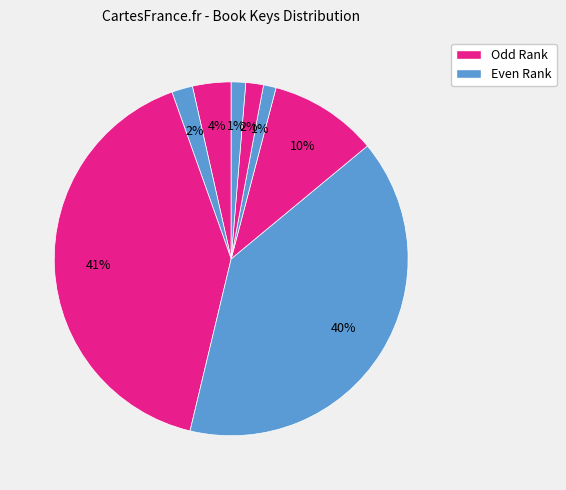

Count the number of slices in the pie.

8